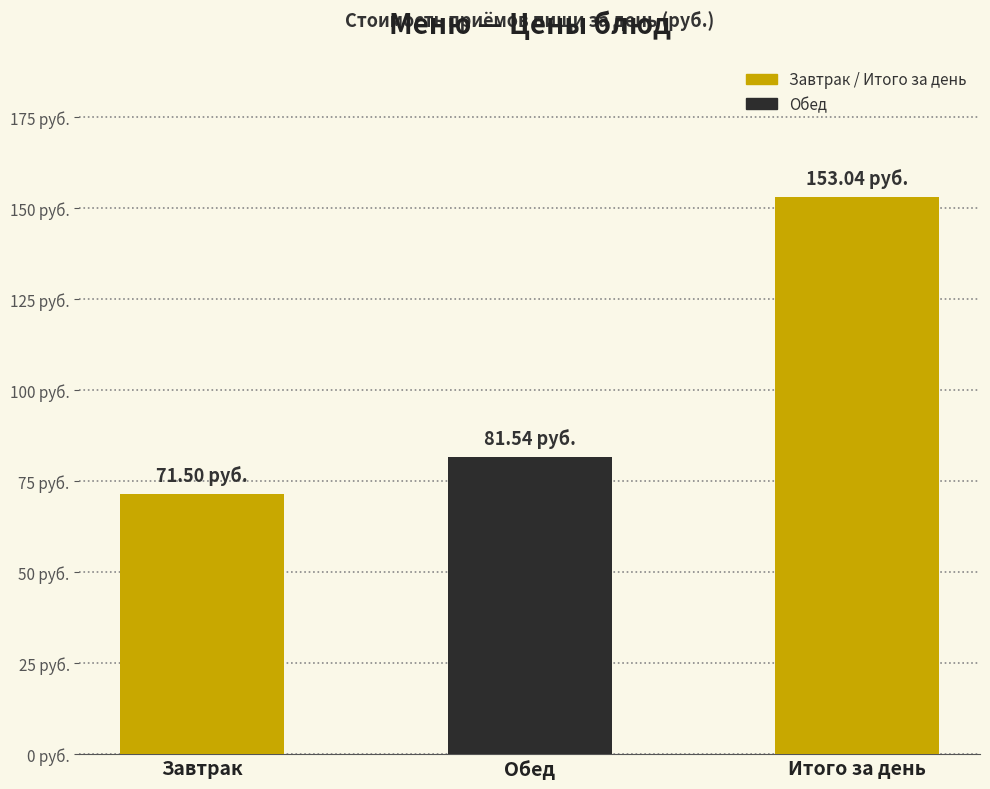

Are the bars horizontal?

No